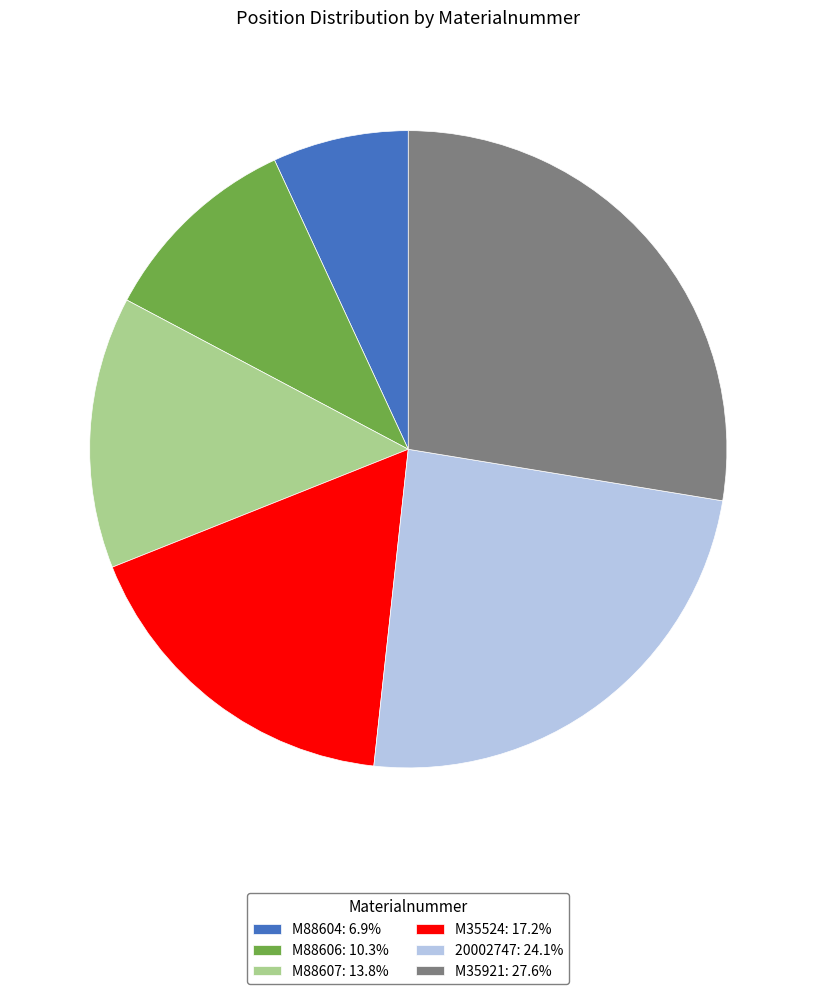

Does M88607 account for over 50% of the chart?

No